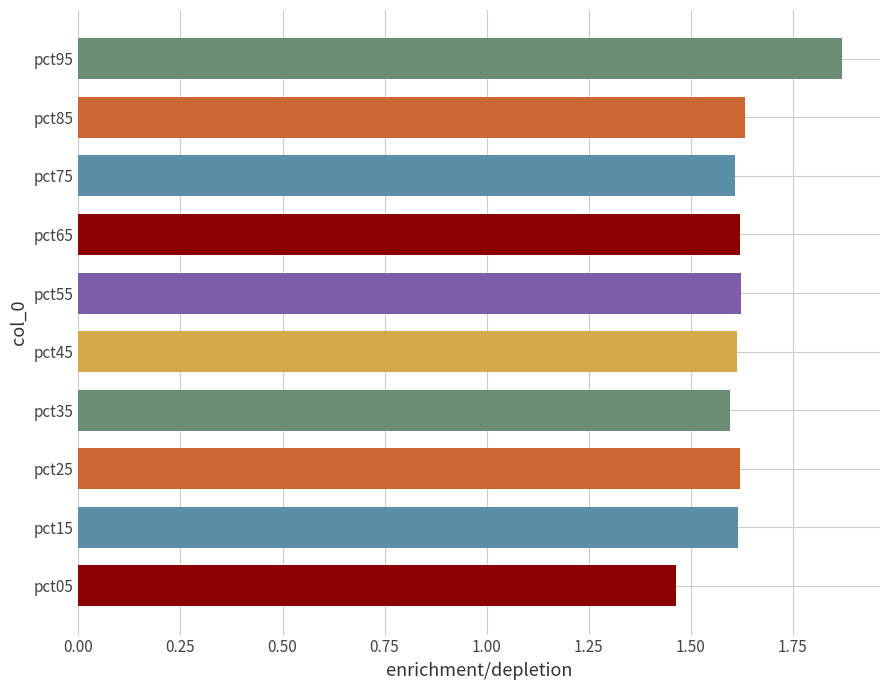

How many values are between 1 and 2?

10